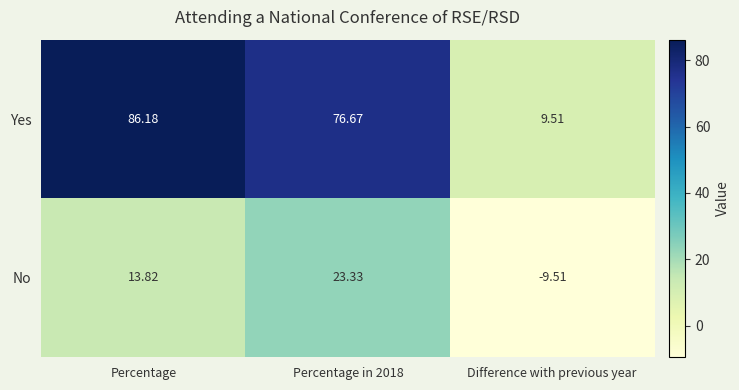

At how many categories does at least one series exceed 35?

2